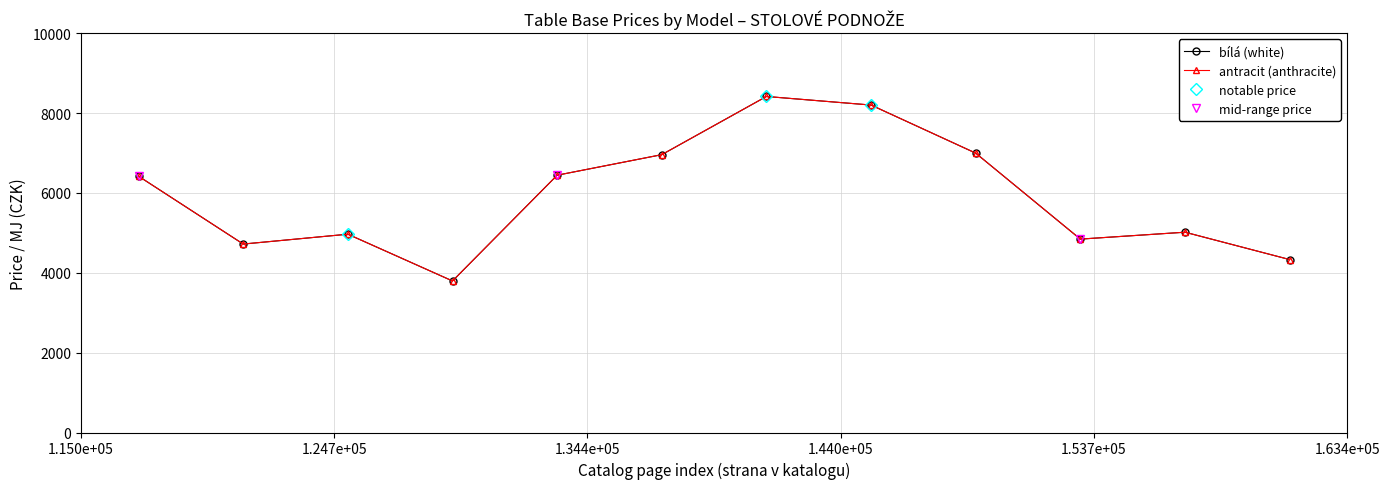

How many interior local peaks does the antracit (anthracite) series have?

3